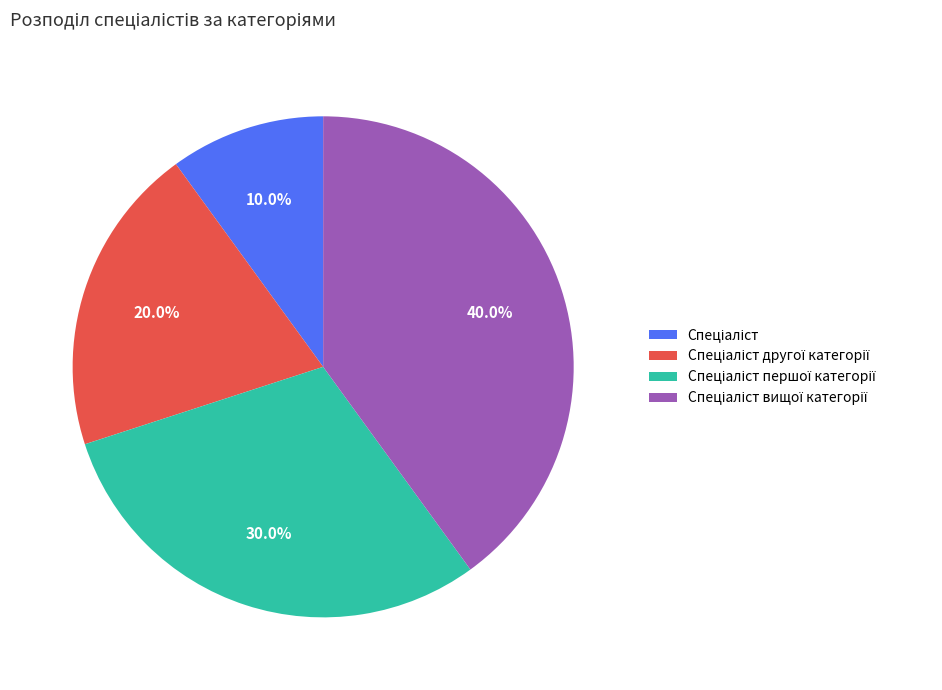

Does any single category account for the majority?

No